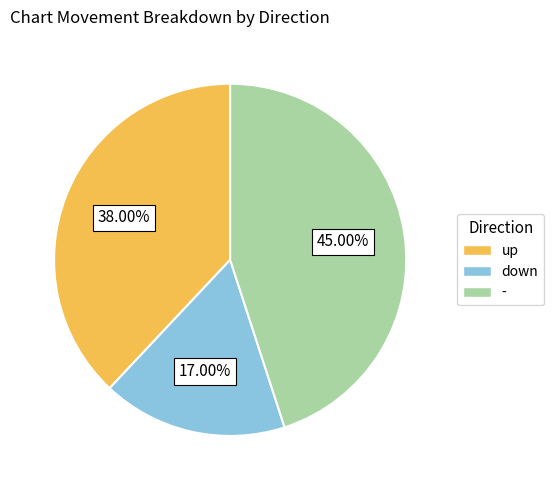

To the nearest percent, what portion does - represent?

45%